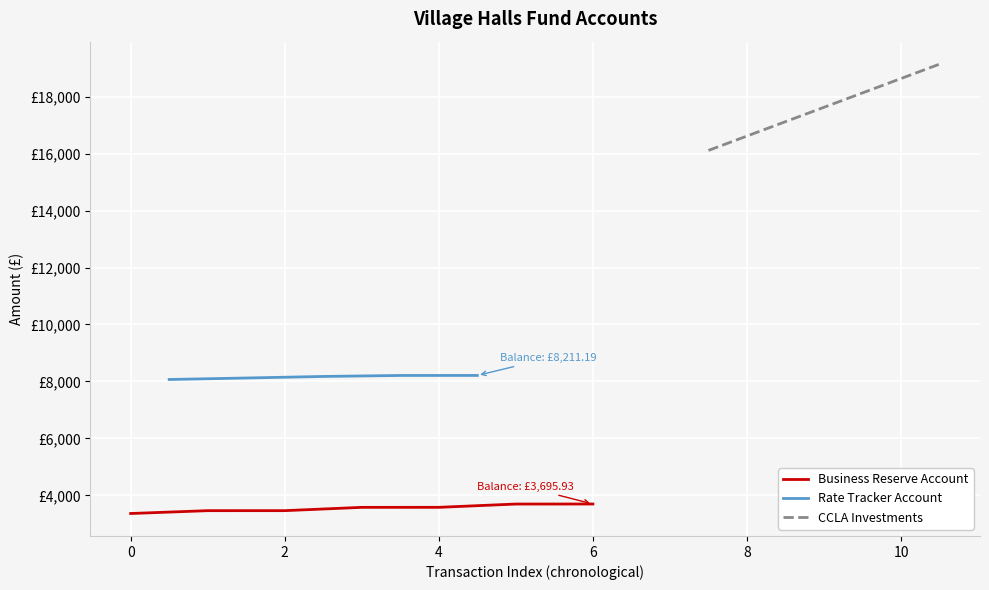

How many positive values does the Rate Tracker Account series have?

5